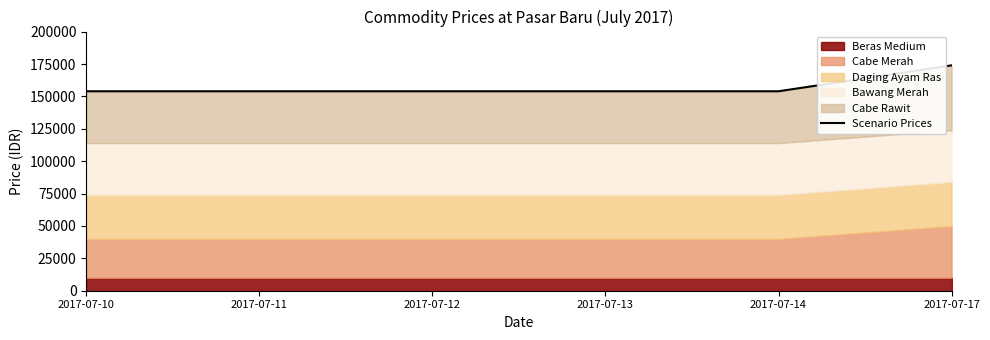

Is it true that the value at 2017-07-17 is 174000?

True